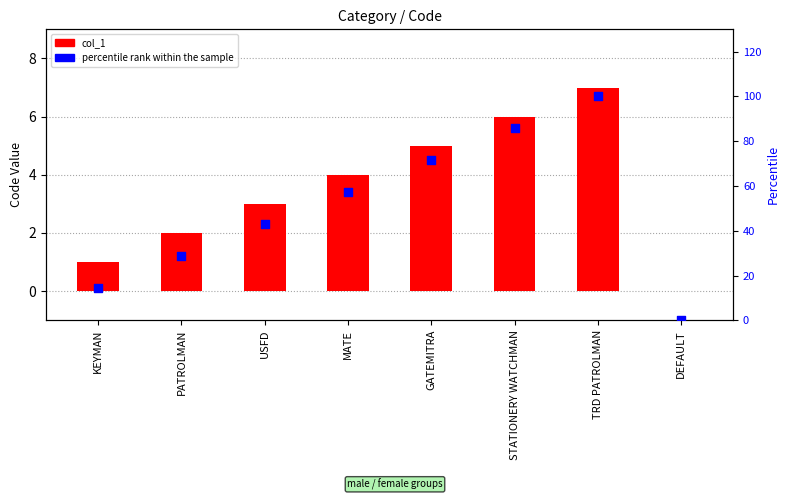

Which series contains the lowest Y value?

col_1